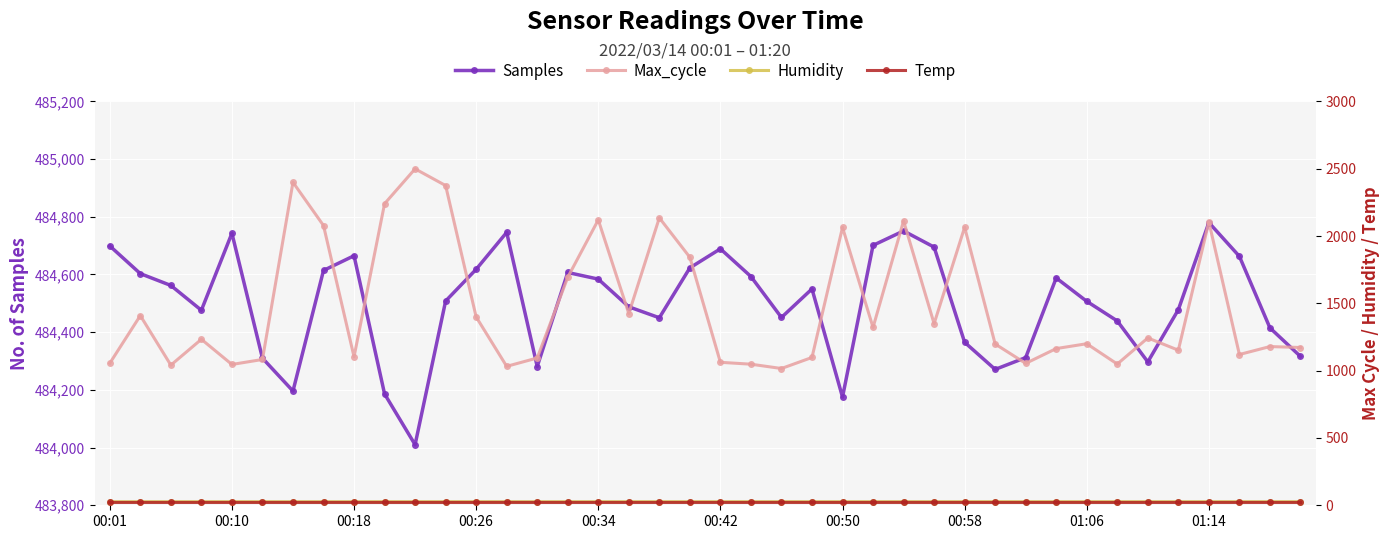

At how many categories does at least one series exceed 367975?

40